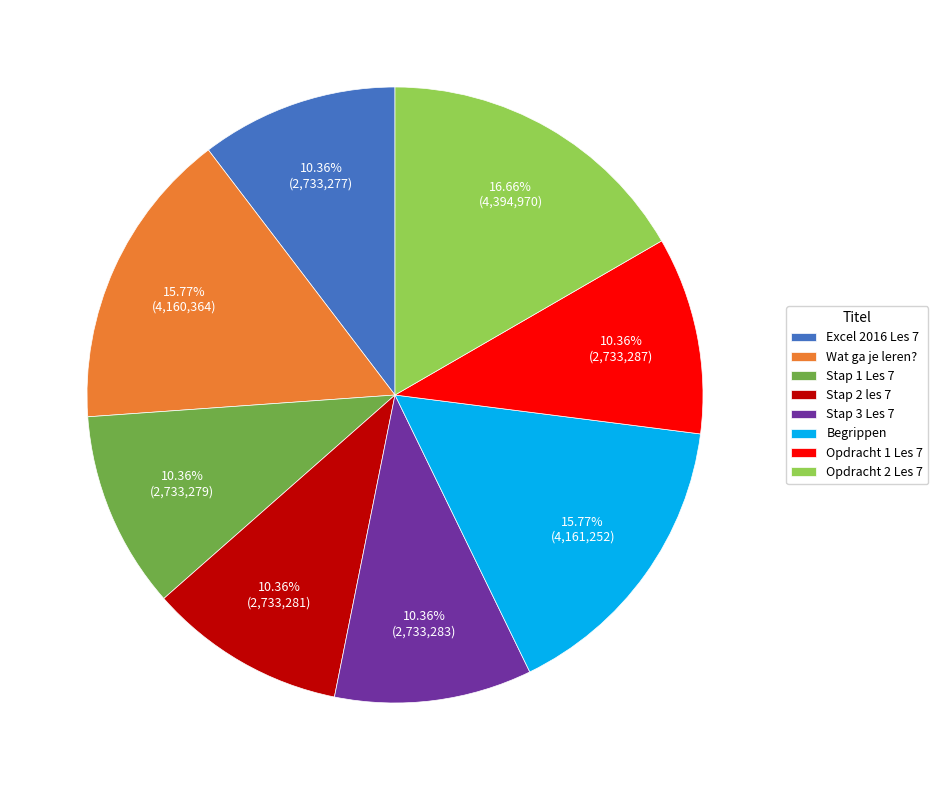

True or false: Begrippen accounts for 16% of the total.

True